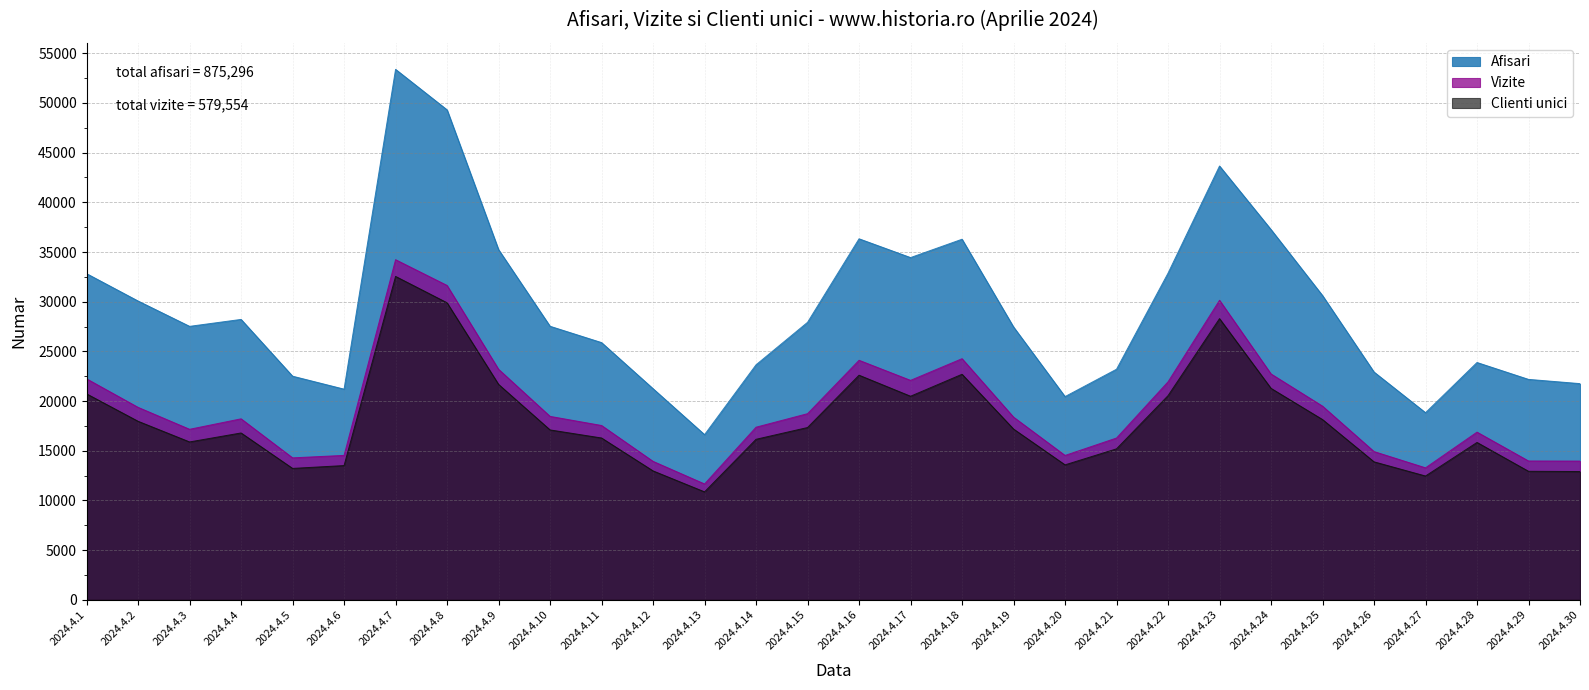

At which category does Clienti unici reach its first local peak?

2024.4.4